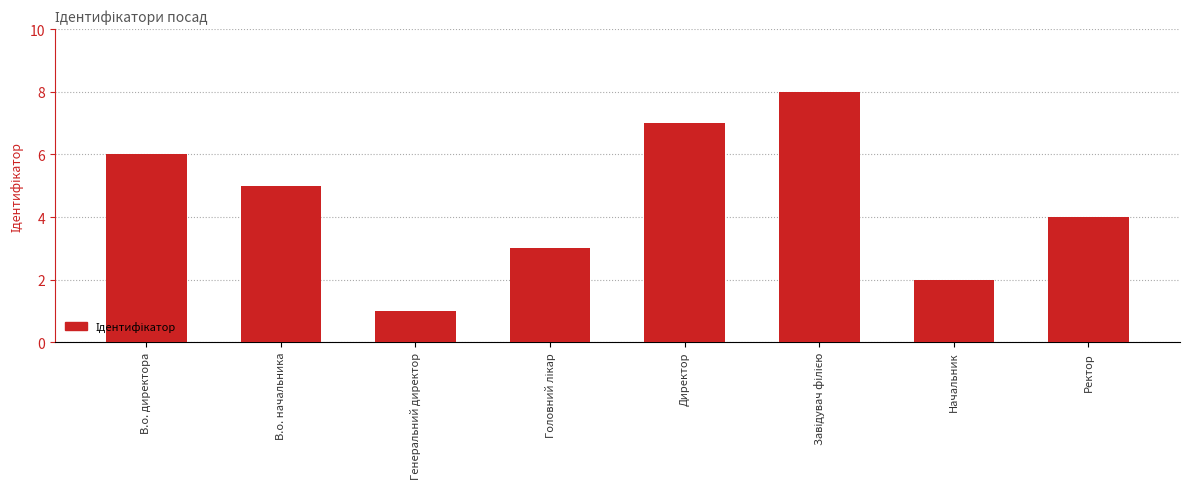

Where is the data nearest to the value 4?

Ректор